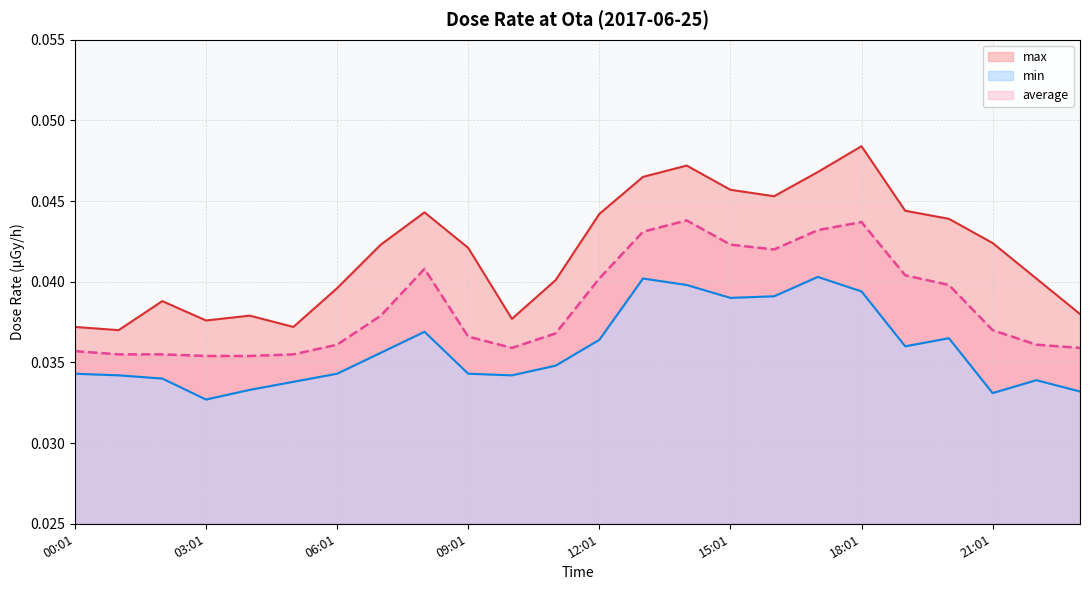

True or false: max and average intersect in this chart.

False